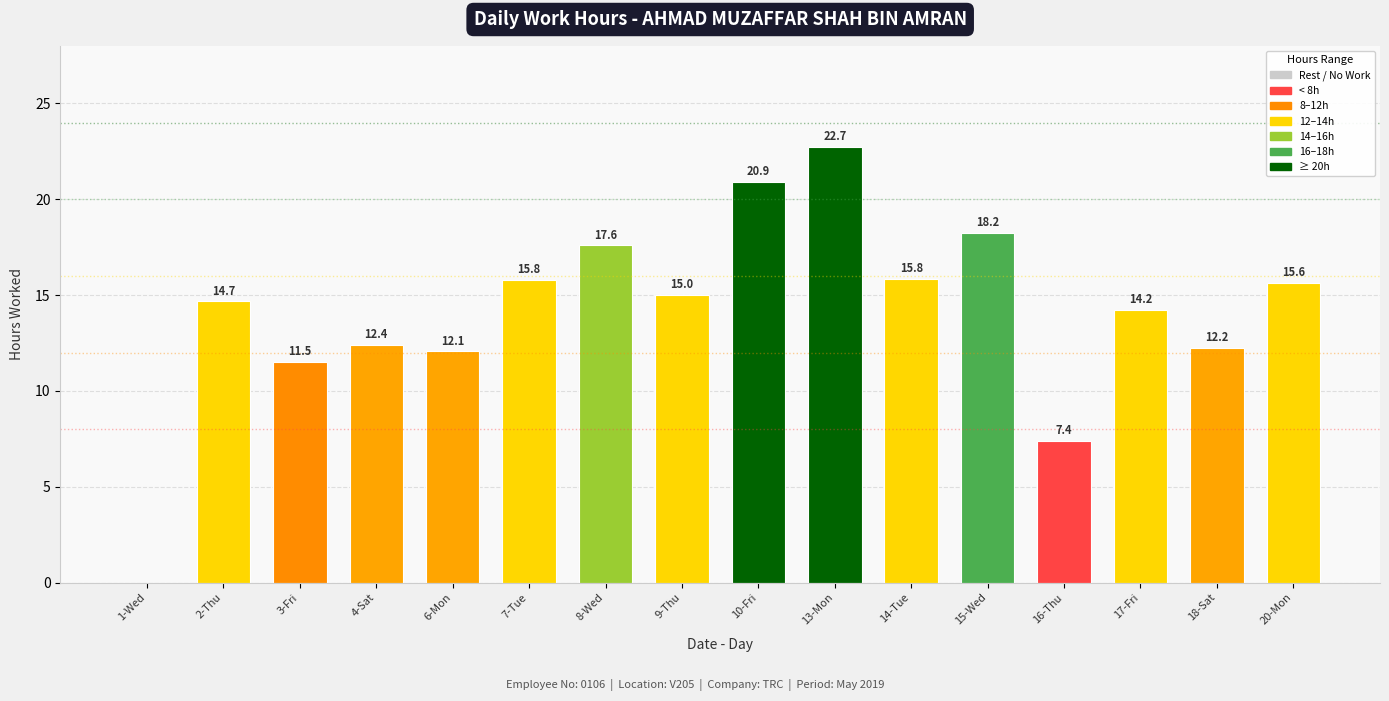

Between 9-Thu and 7-Tue, which is larger?

7-Tue